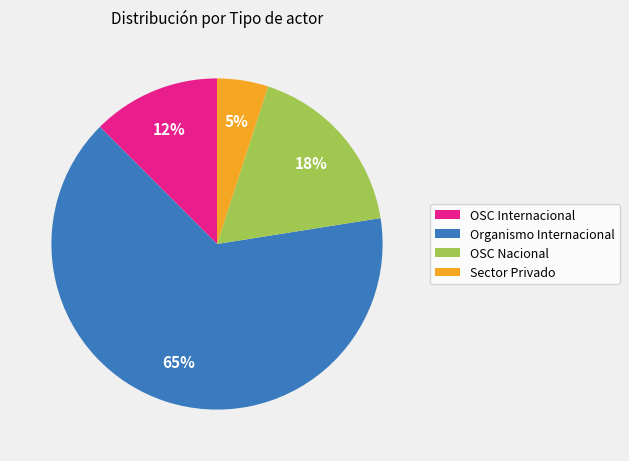

Approximately how many times larger is the value at Sector Privado compared to OSC Nacional?

0.3